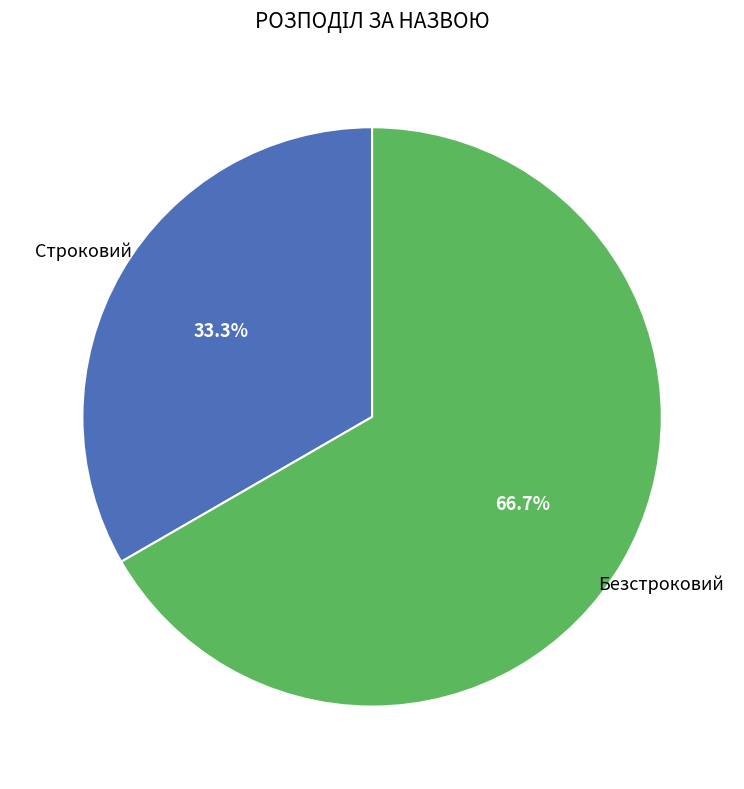

Count the number of slices in the pie.

2